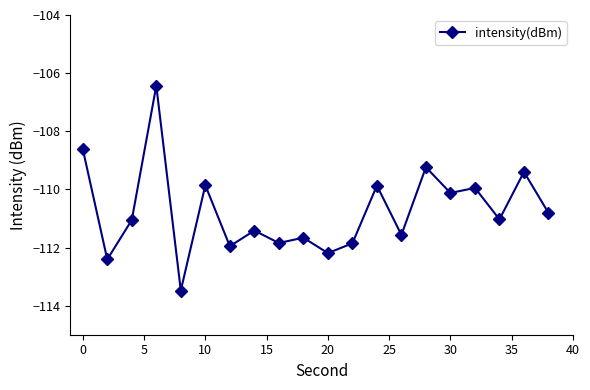

What is the value of the 8th point from the left?

-111.4